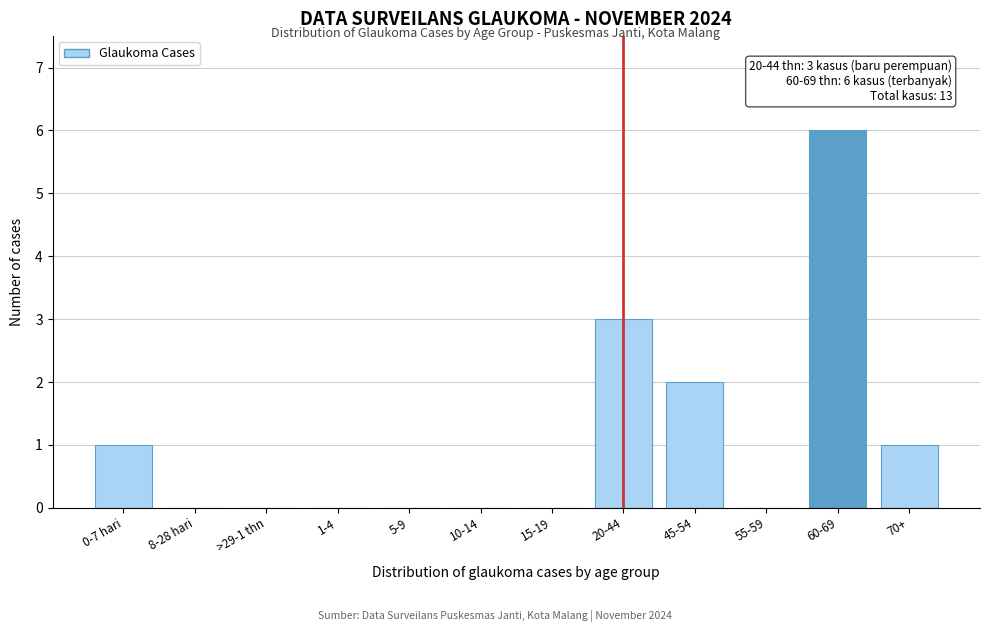

Reading right to left, what are all the values shown in this chart?

70+=1	60-69=6	55-59=0	45-54=2	20-44=3	15-19=0	10-14=0	5-9=0	1-4=0	>29-1 thn=0	8-28 hari=0	0-7 hari=1